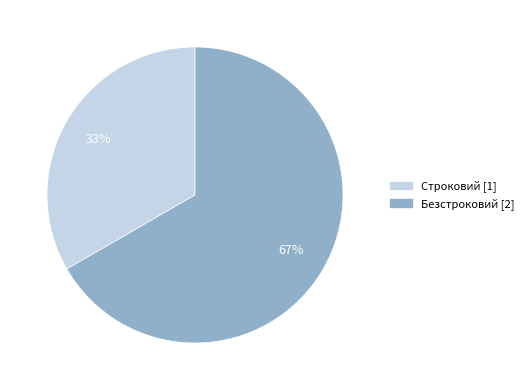

What is the ratio of the value at Строковий to the value at Безстроковий?

0.5